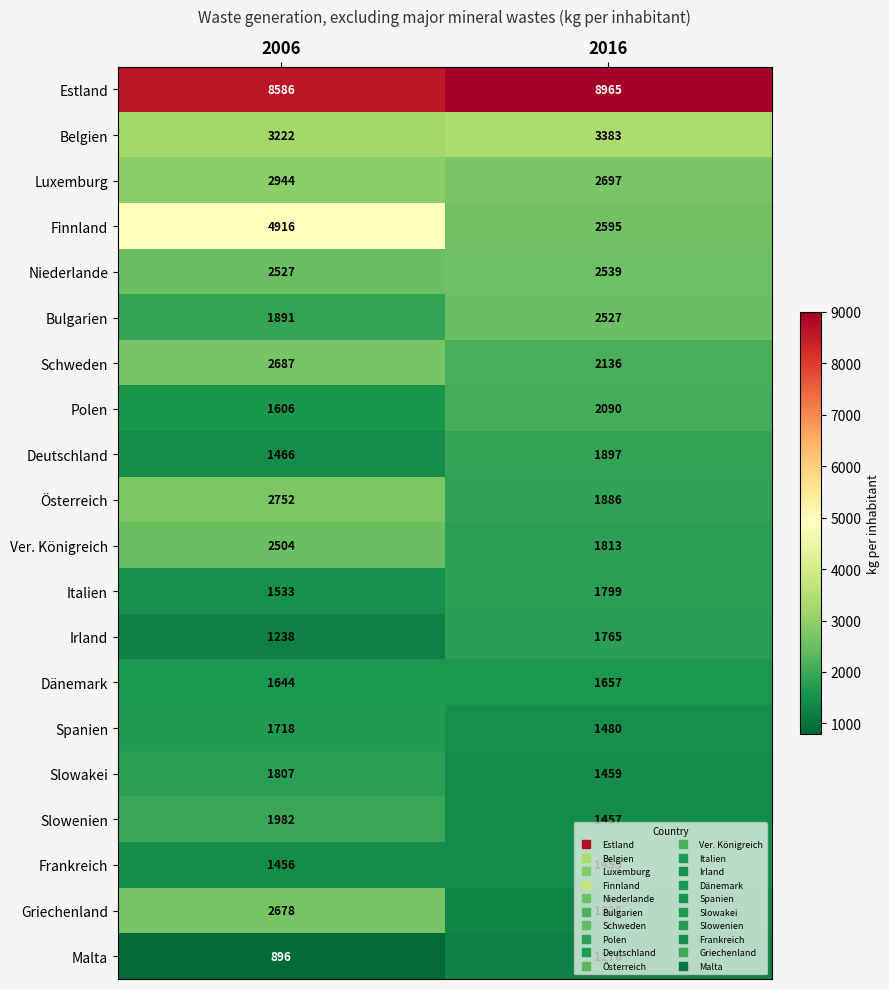

Which series has the largest range (max minus min)?

Finnland